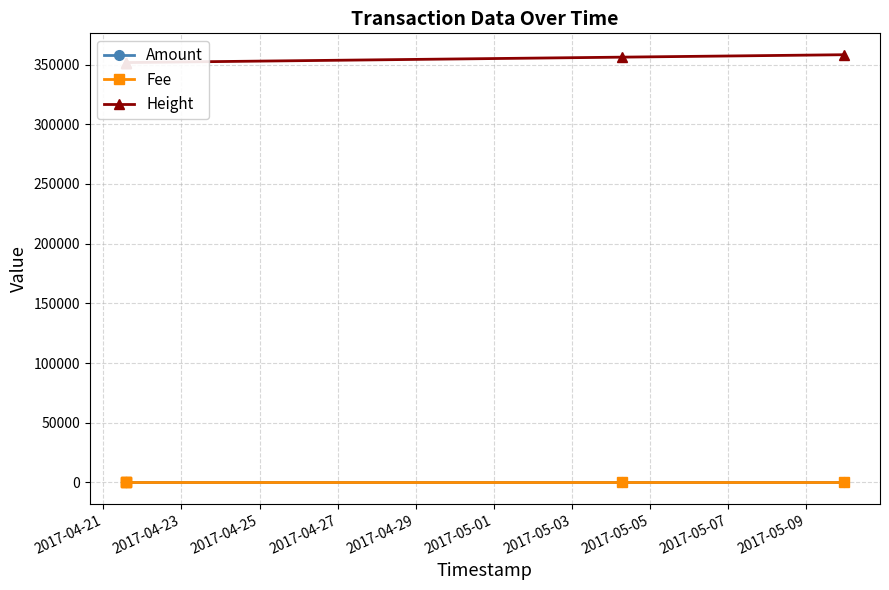

What are all the series names shown in the legend?

Amount, Fee, Height